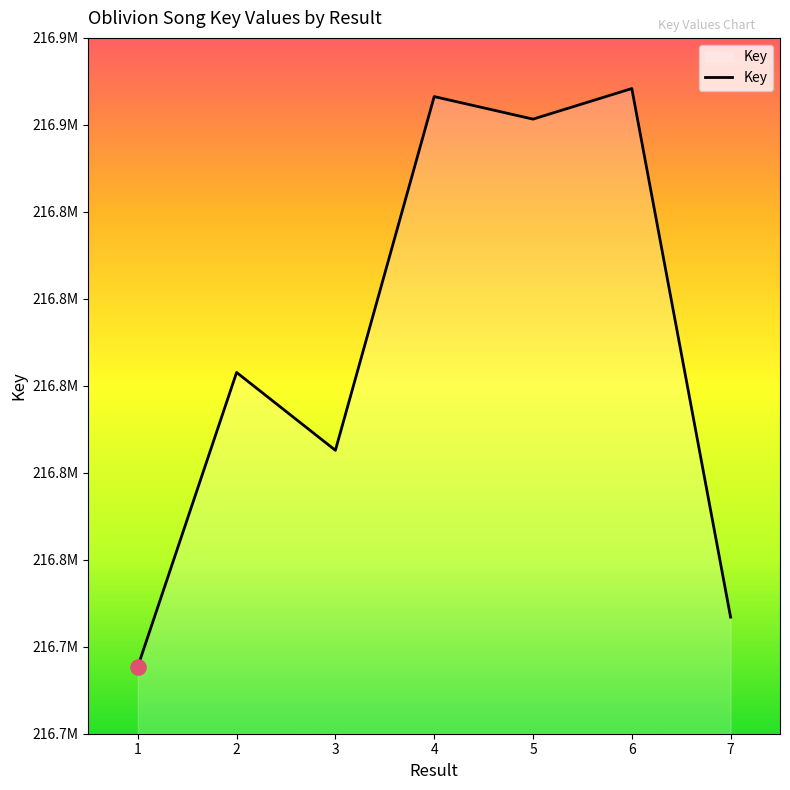

Approximately how many times larger is the value at 7 compared to 3?

1.0